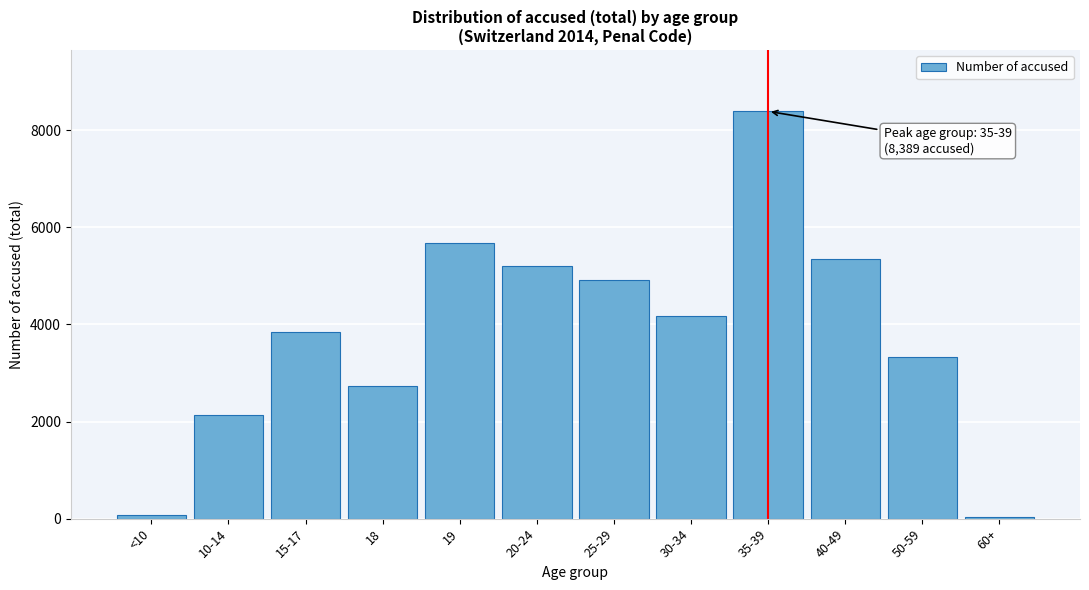

Which category has the highest value across all series?

35-39